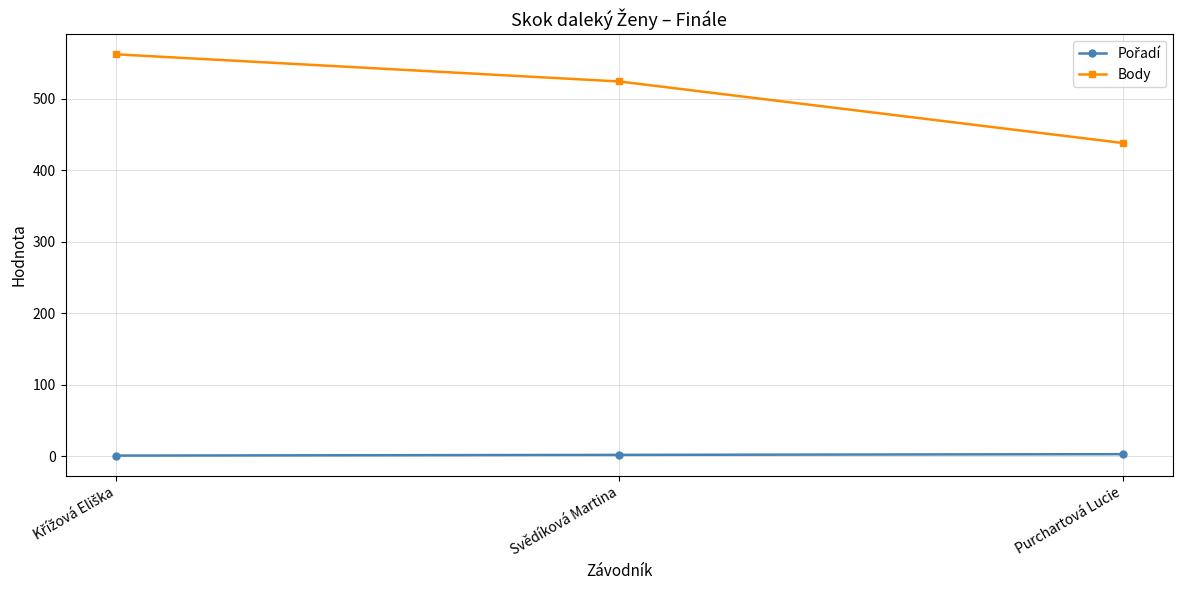

Which series has the largest total across all categories?

Body